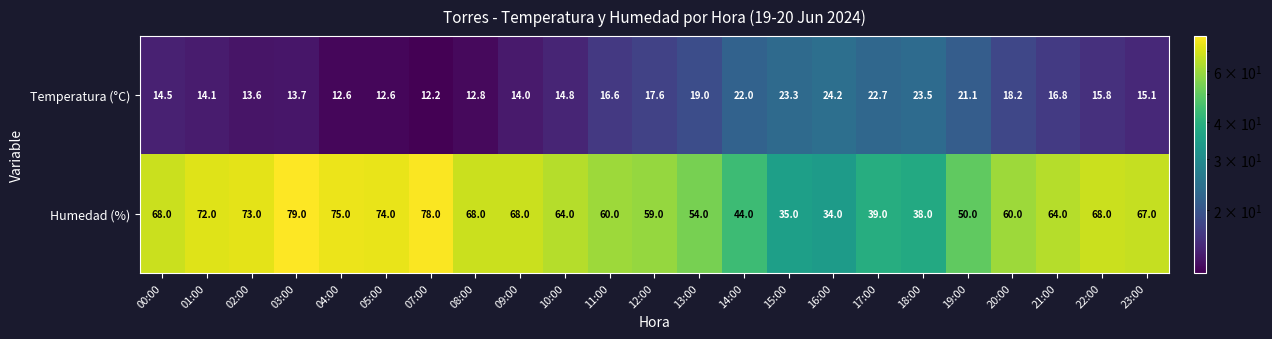

Read the Humedad (%) value at 02:00.

73.0